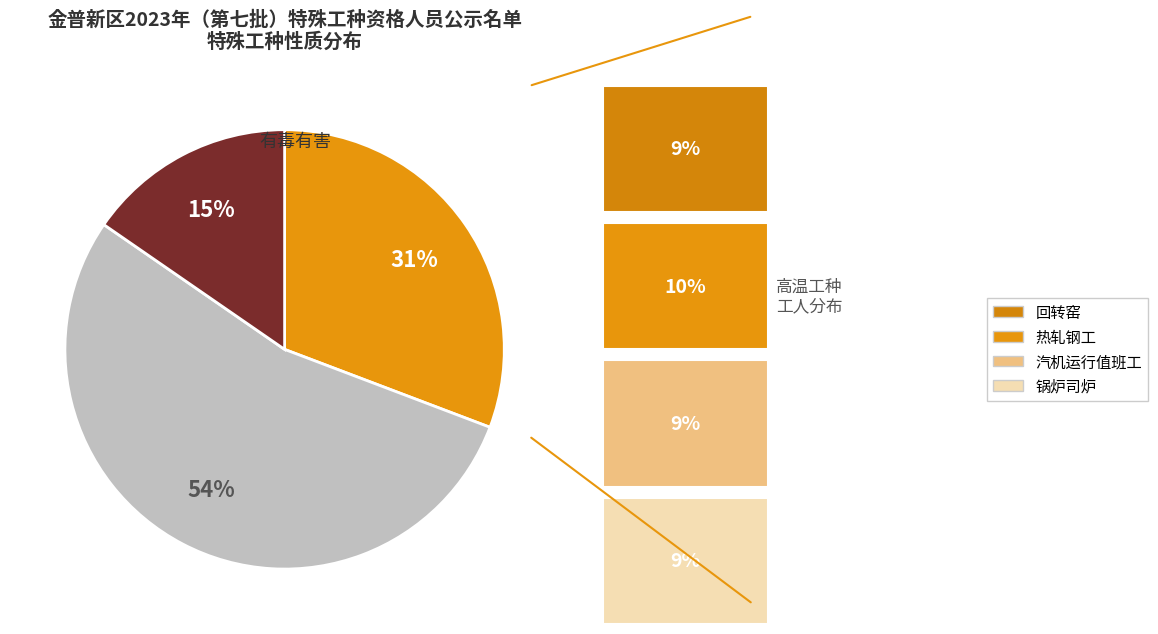

Does any single category account for the majority?

Yes